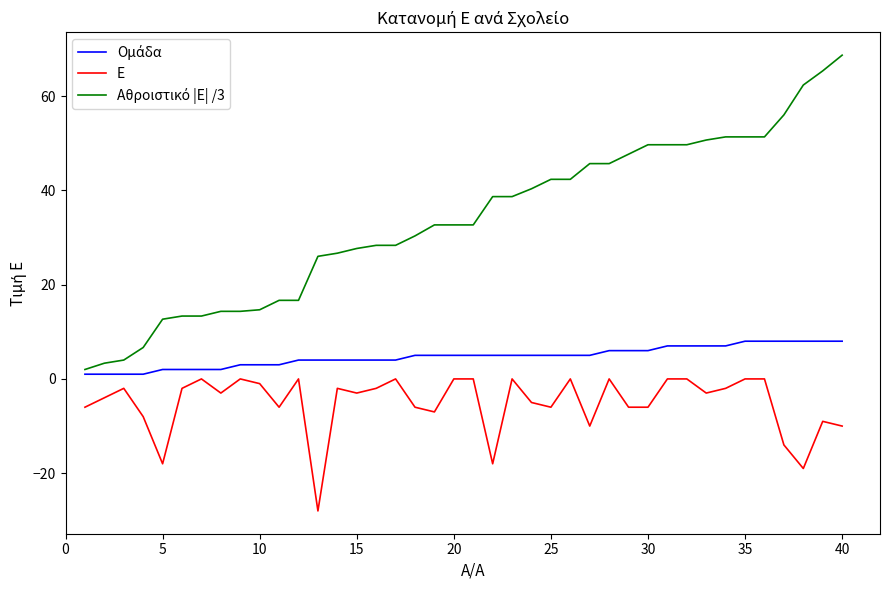

What is the greatest value displayed?

68.7